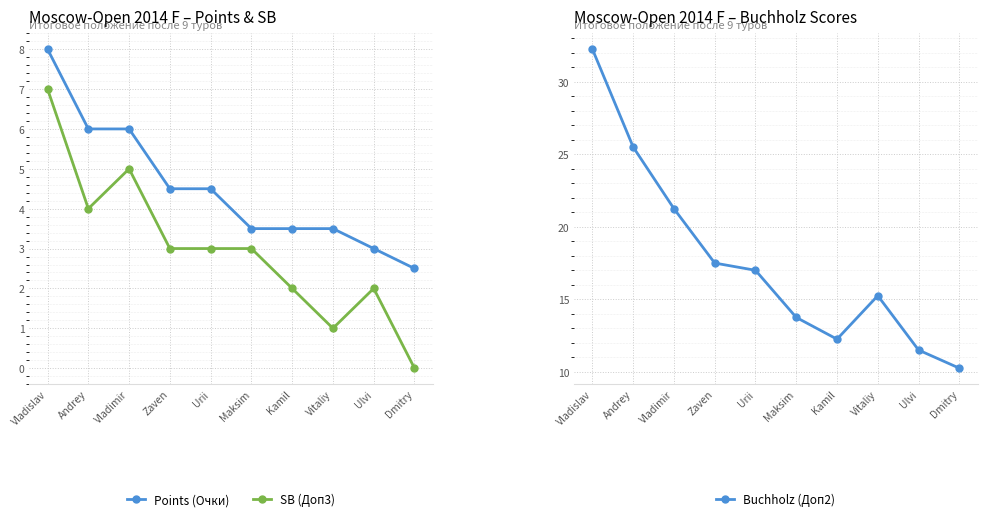

Is it true that Buchholz (Доп2) equals 10.2 at Dmitry?

True